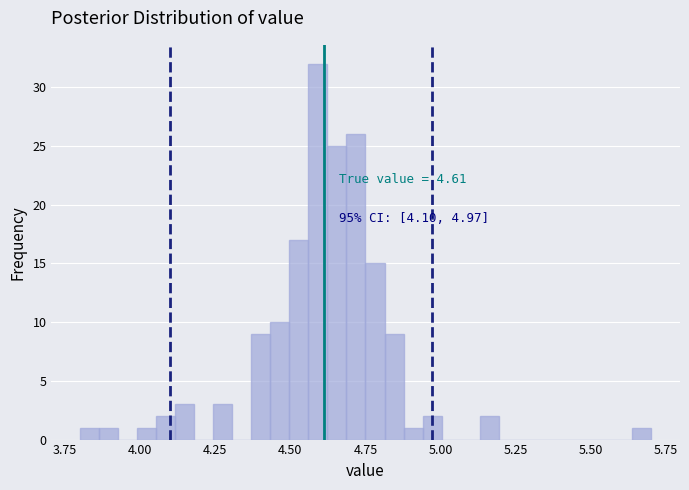

Around what value on the x-axis is the tallest bar? Give the approximate position of its centre, as read against the axis.

4.60